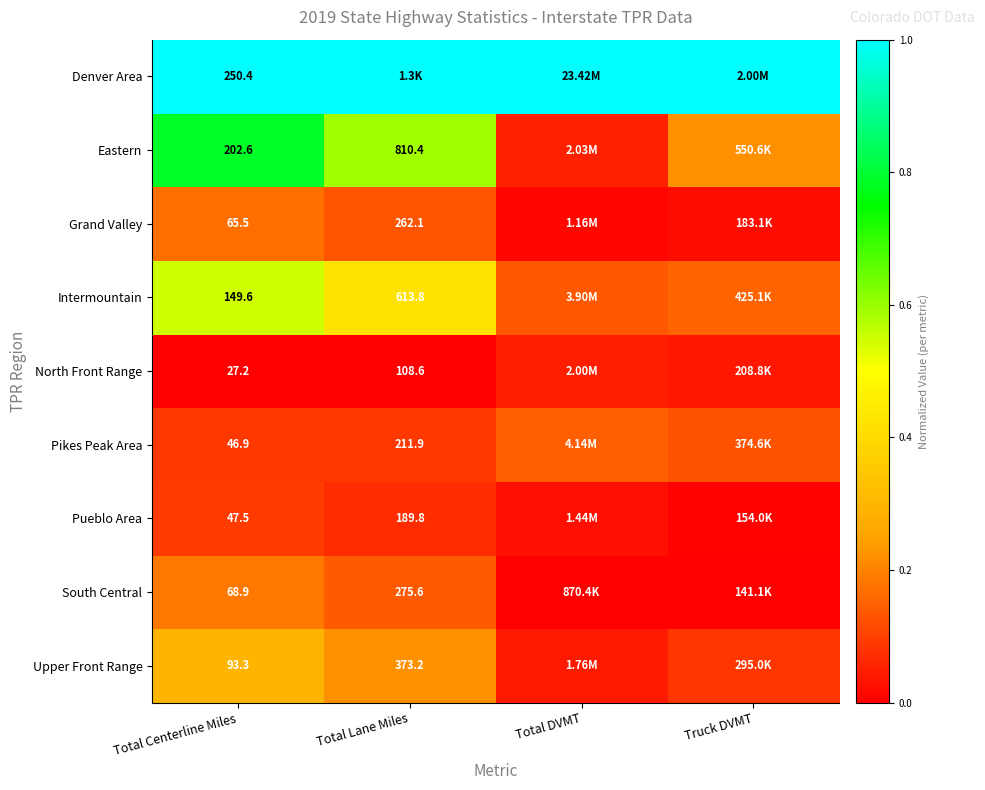

At Total Centerline Miles, list the series in order from smallest to largest.

North Front Range, Pikes Peak Area, Pueblo Area, Grand Valley, South Central, Upper Front Range, Intermountain, Eastern, Denver Area